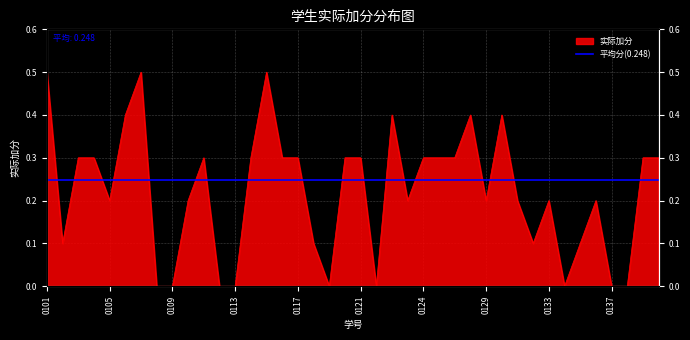

Reading left to right, what are all the values shown in this chart?

0.5	0.1	0.3	0.3	0.2	0.4	0.5	0.0	0.0	0.2	0.3	0.0	0.0	0.3	0.5	0.3	0.3	0.1	0.0	0.3	0.3	0.0	0.4	0.2	0.3	0.3	0.3	0.4	0.2	0.4	0.2	0.1	0.2	0.0	0.1	0.2	0.0	0.0	0.3	0.3